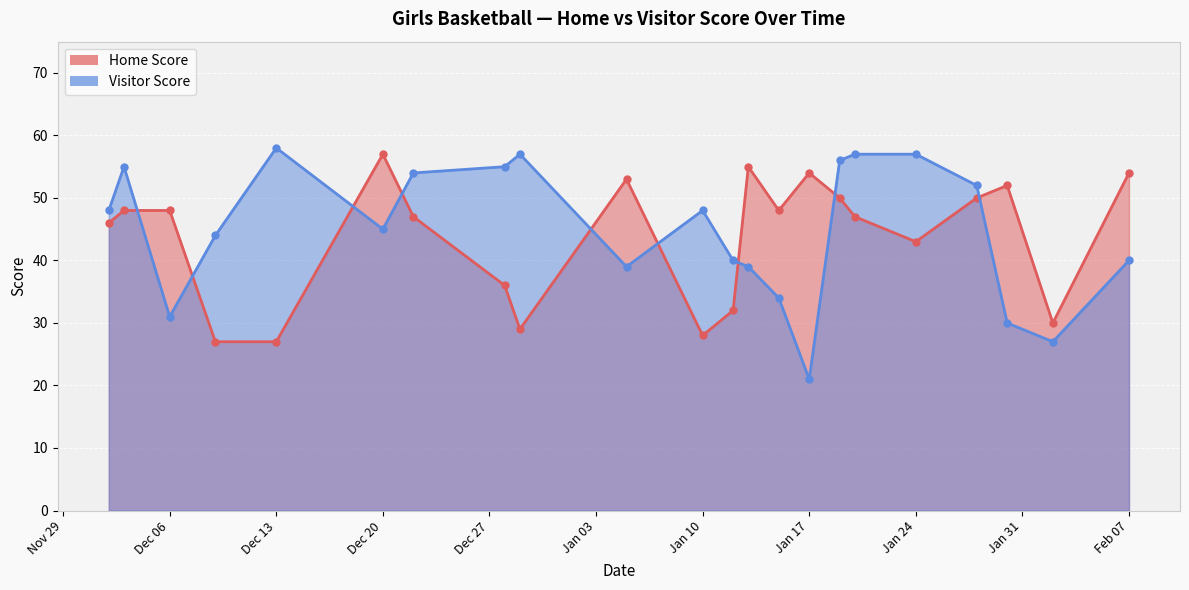

The value of Home Score at 2022-12-22 is 14. True or false?

False